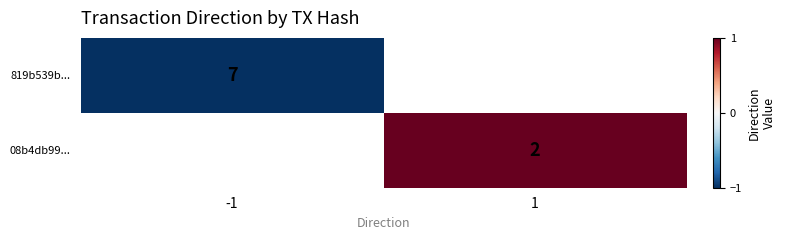

True or false: 08b4db99... has a value of 1 at 1.

False